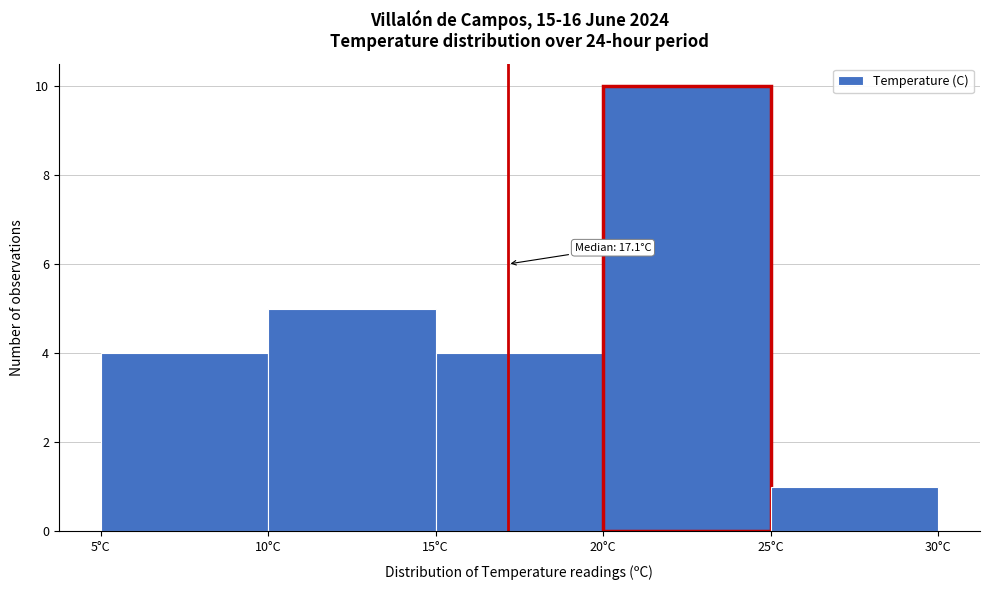

Over which range of the x-axis is the bar tallest?

20 to 25